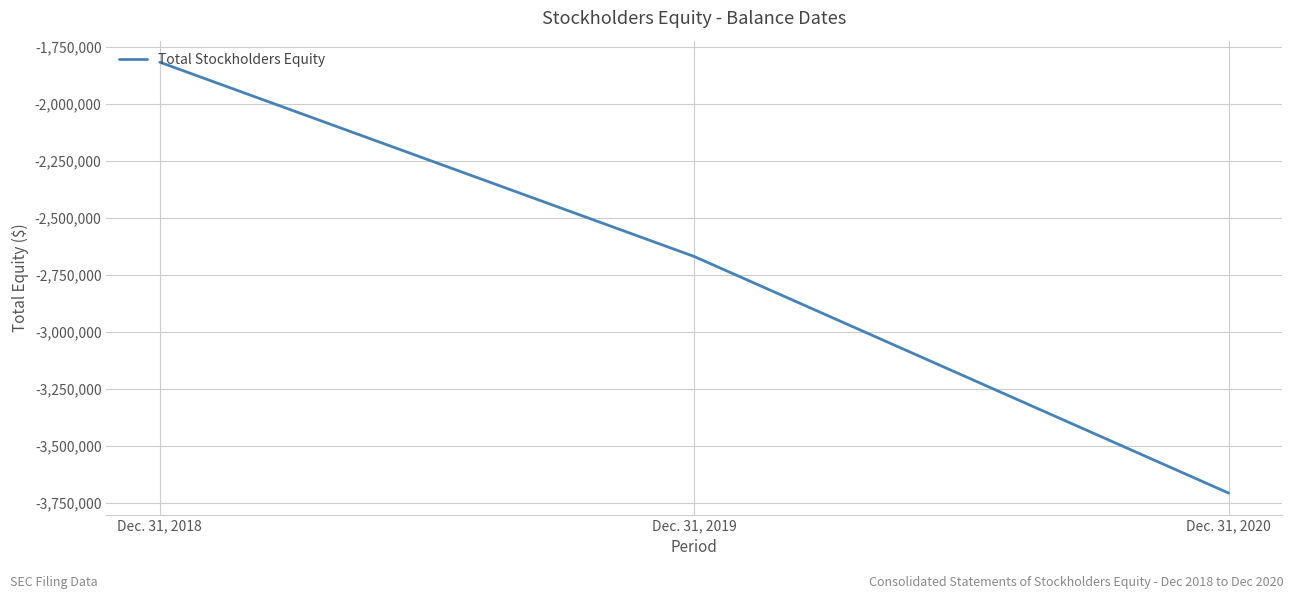

What is the sum of the values at Dec. 31, 2018 and Dec. 31, 2019?

-4486823